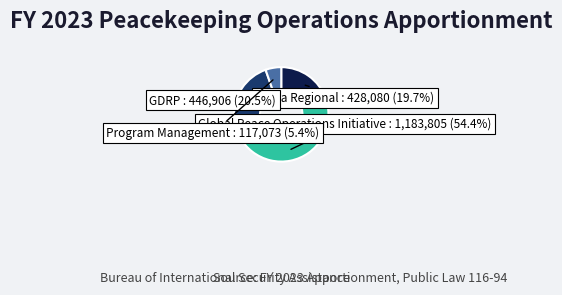

Does any single category account for the majority?

Yes